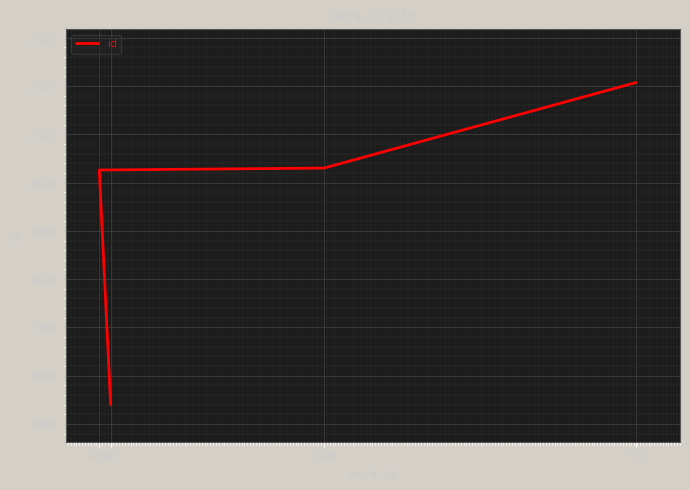

Rank the categories by value from highest to lowest.

7574, 6506, 5736, 5775